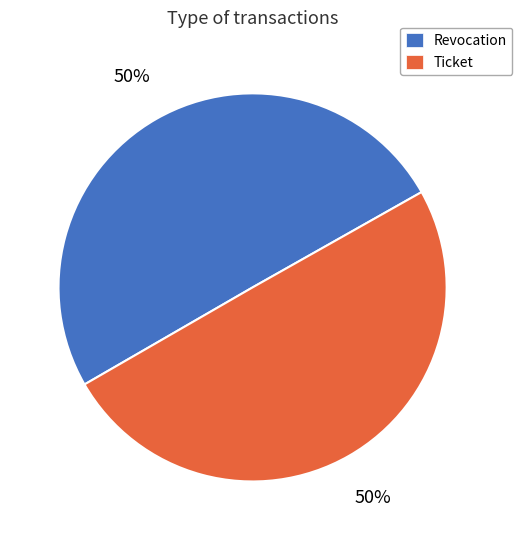

True or false: Revocation accounts for 50% of the total.

True